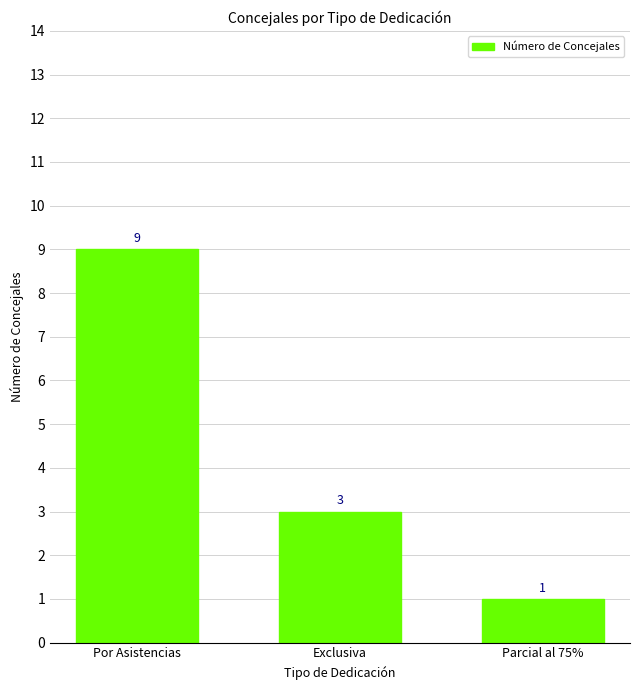

Which label corresponds to the smallest value in the chart?

Parcial al 75%